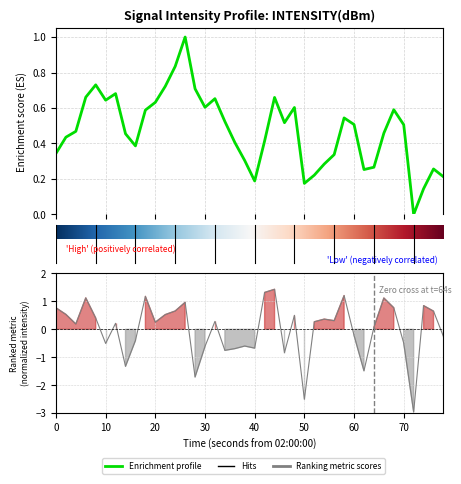

What is the difference between the maximum and minimum values?

4.4